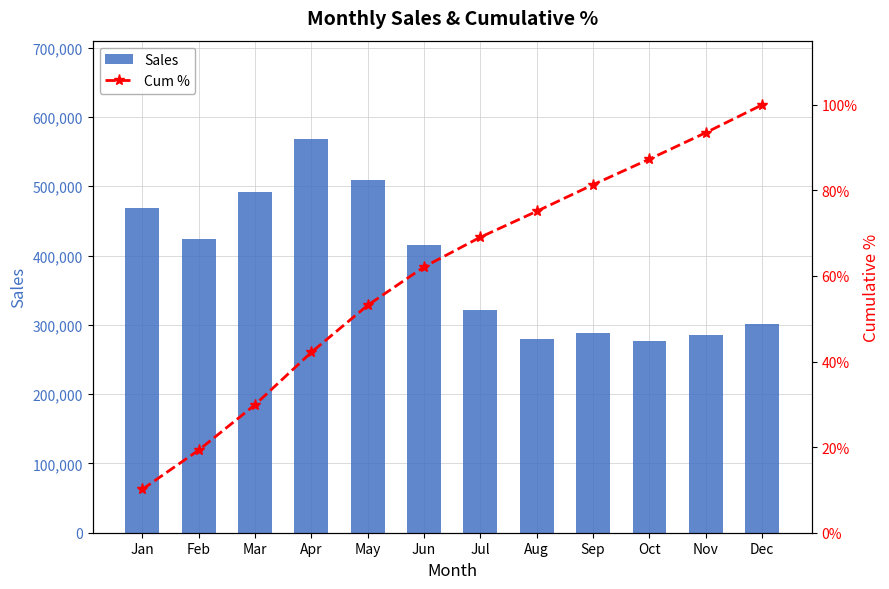

At Nov, list the series in order from smallest to largest.

Cum %, Sales